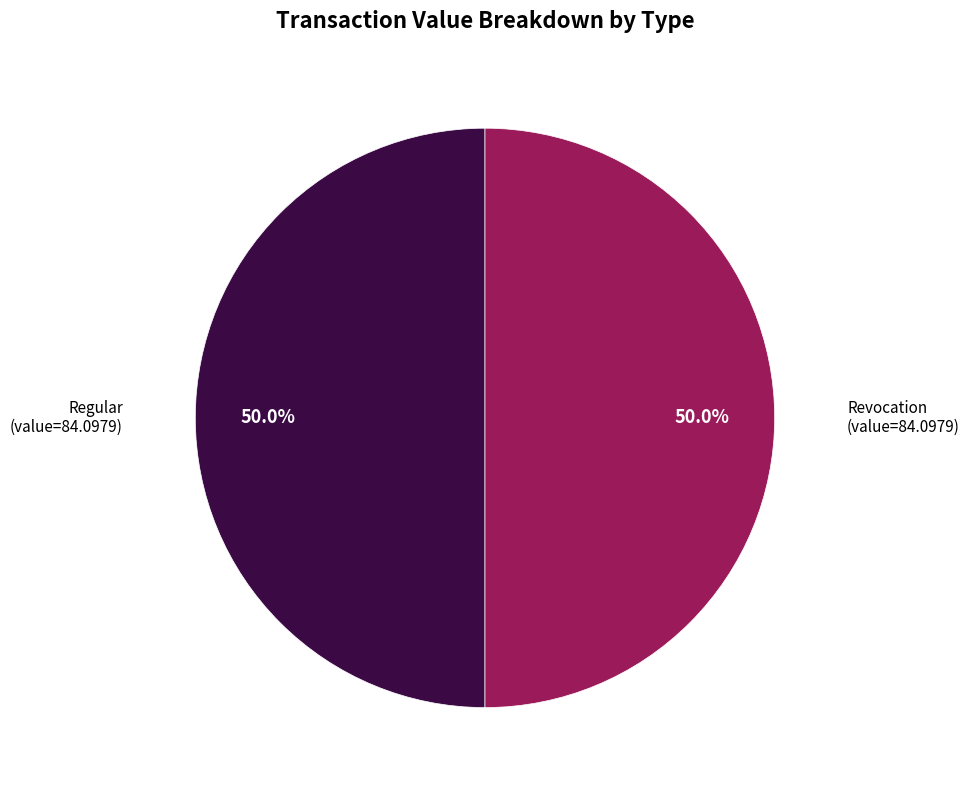

Combined, what portion of the pie is Regular and Revocation?

100.0%